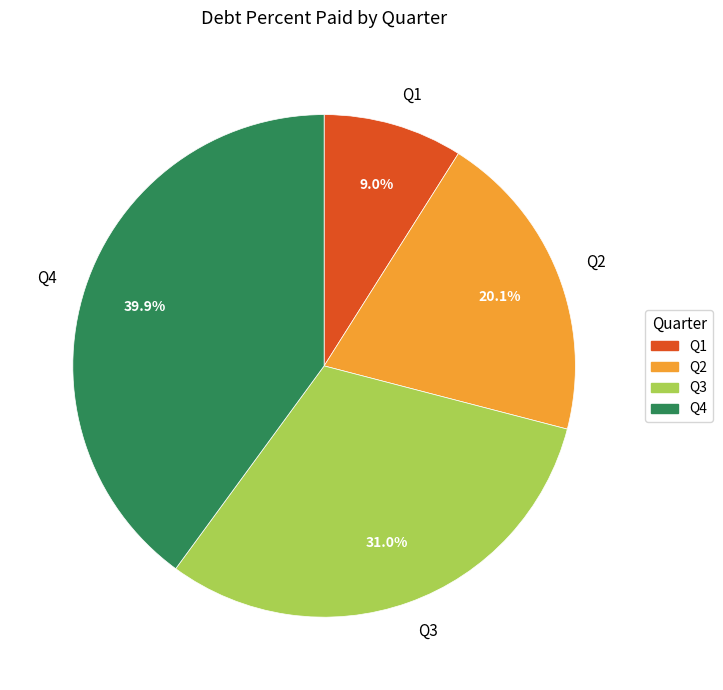

Is it true that Q4 is 40% of the pie?

True